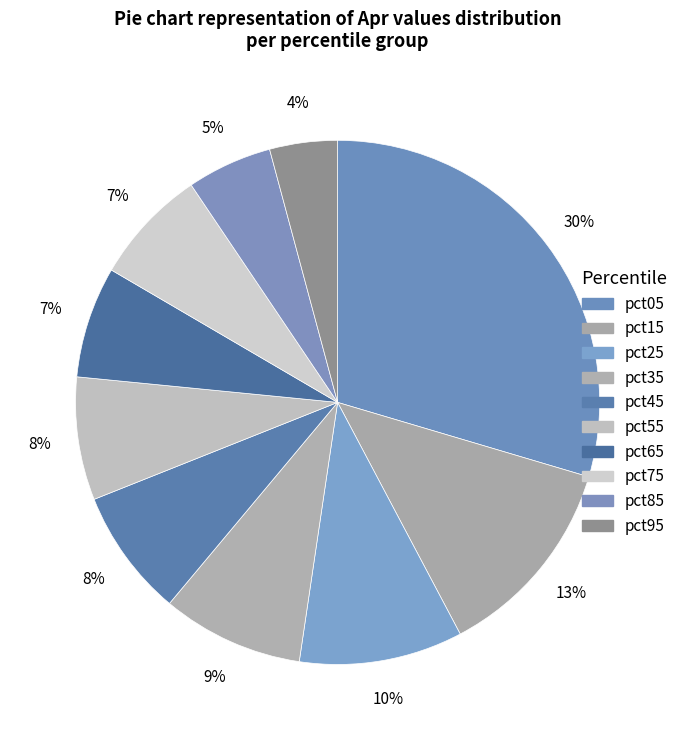

The pct95 slice represents 12% of the pie. True or false?

False